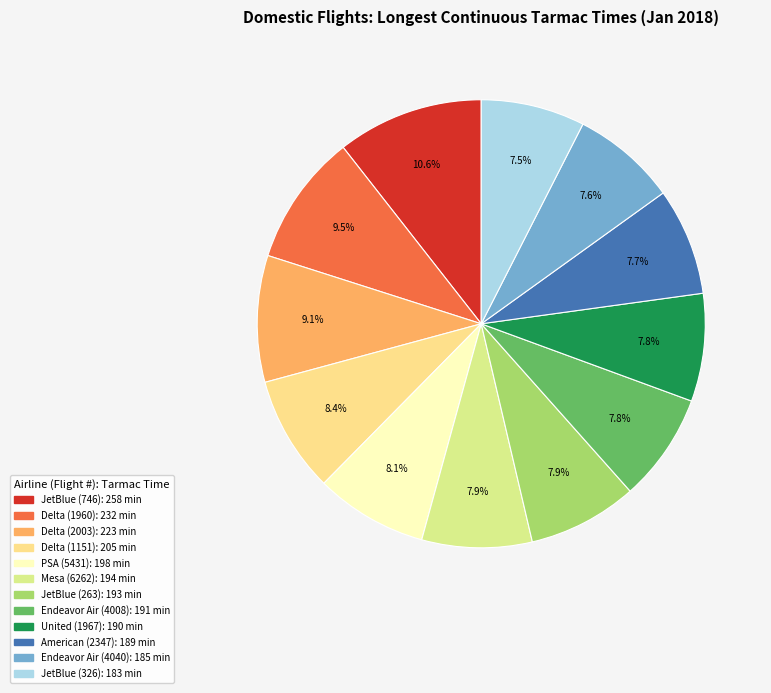

To the nearest percent, what is the combined percentage of JetBlue (263) and Mesa (6262)?

16%